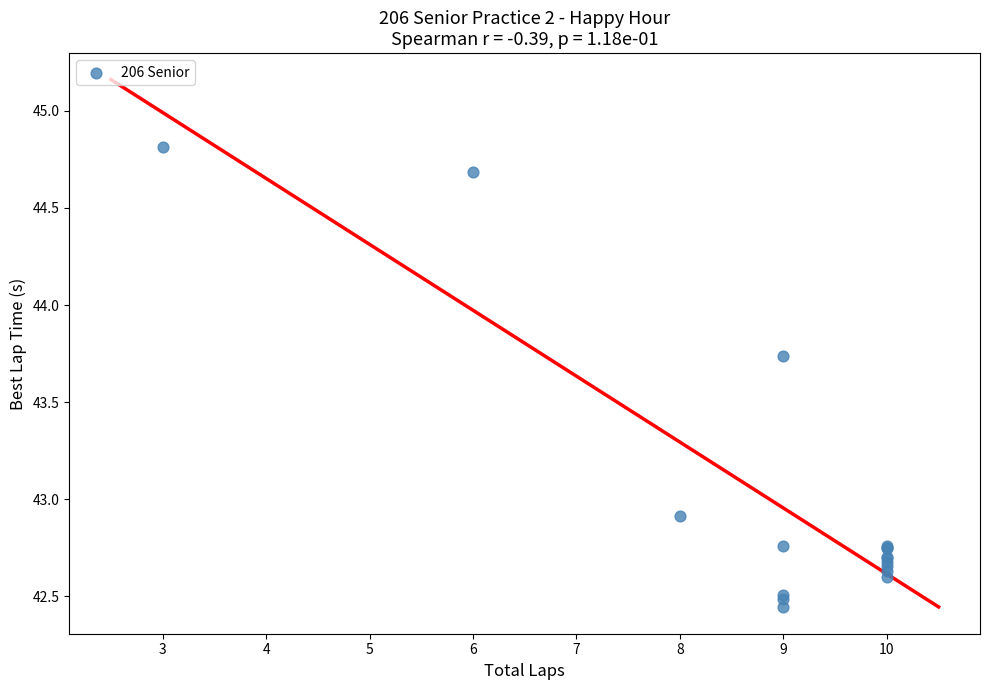

What Y value in the scatter plot is closest to 43?

42.9